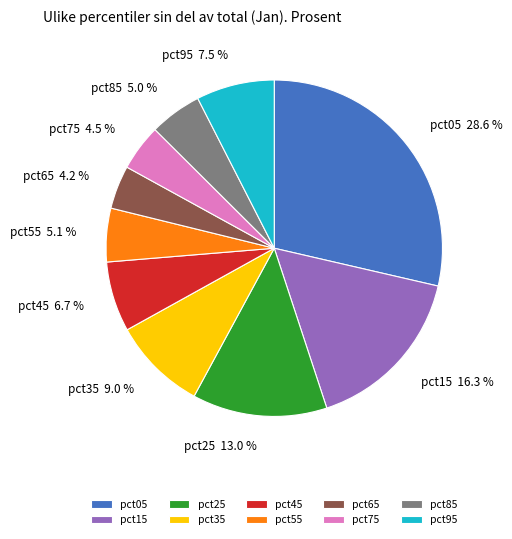

True or false: pct65 accounts for 12% of the total.

False